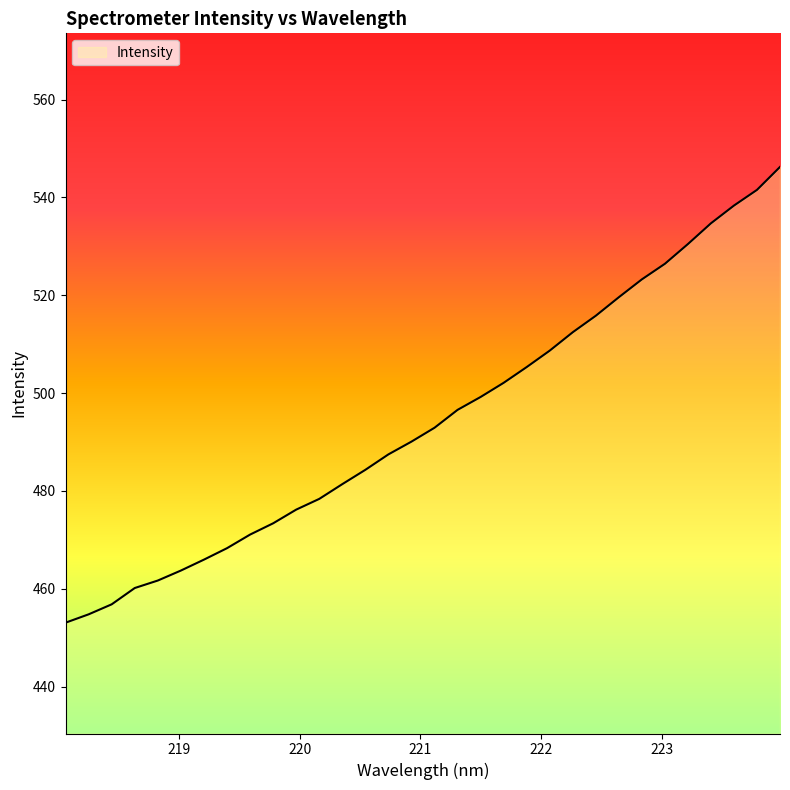

What is the difference between the maximum and minimum values?

93.2